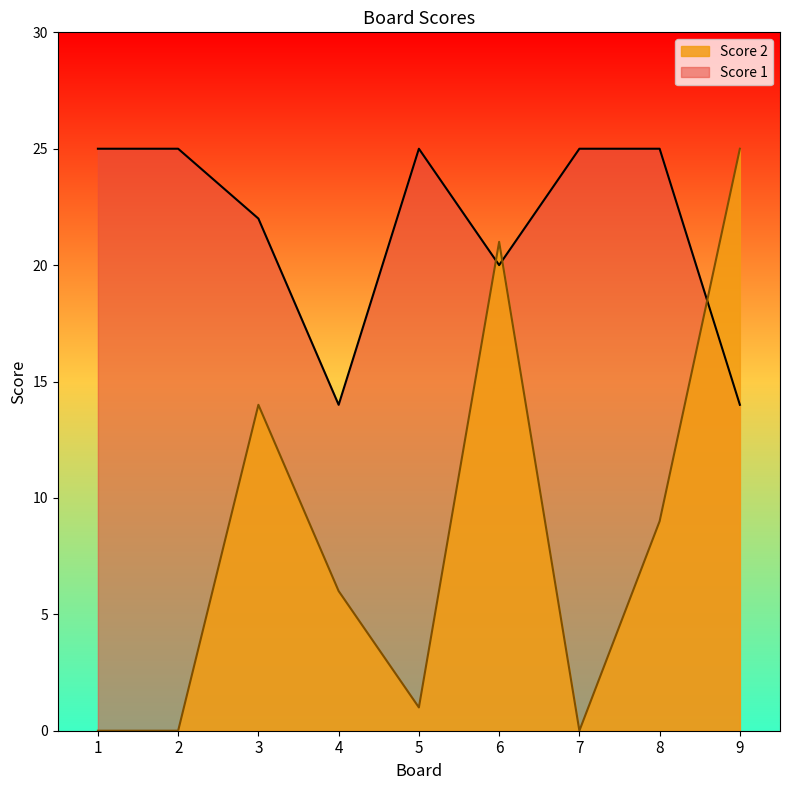

Where is Score 2 nearest to the value 12?

3